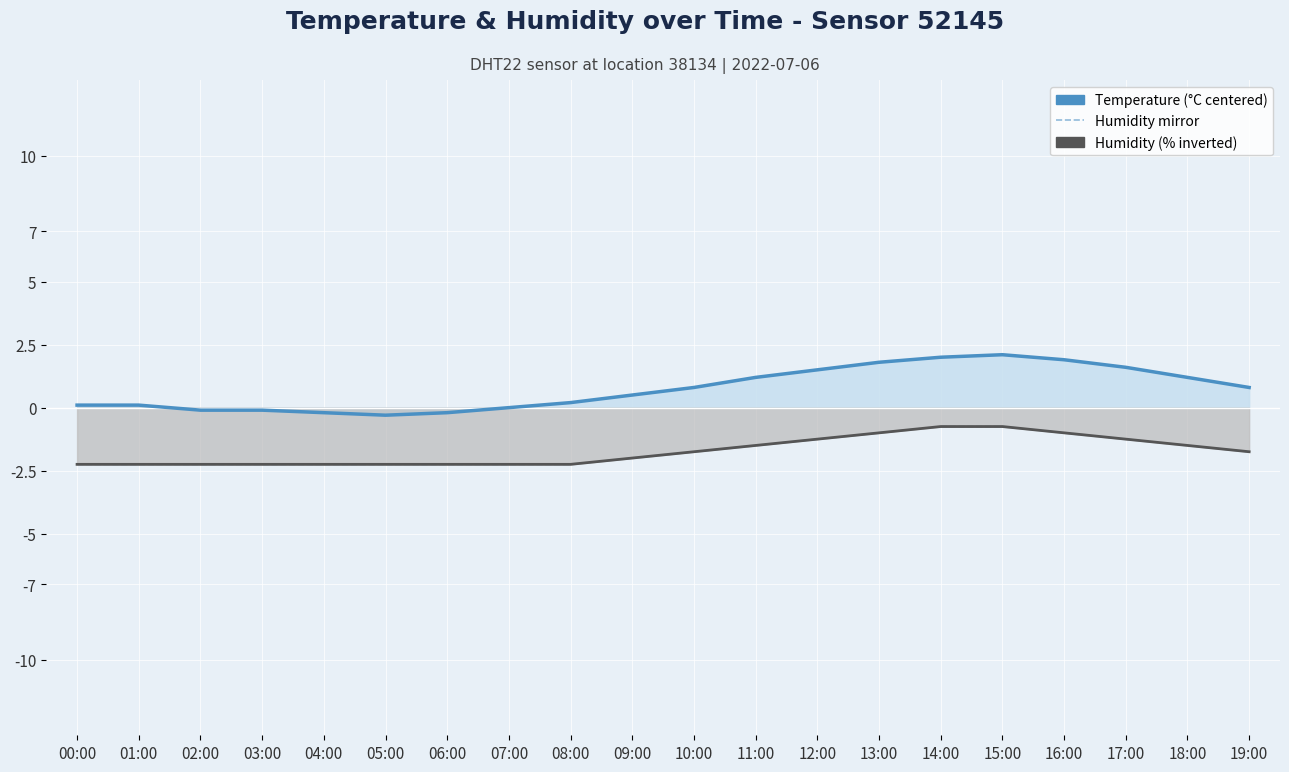

Read the Humidity (%, inverted, centered at 99%) value at 05:00.

-2.3